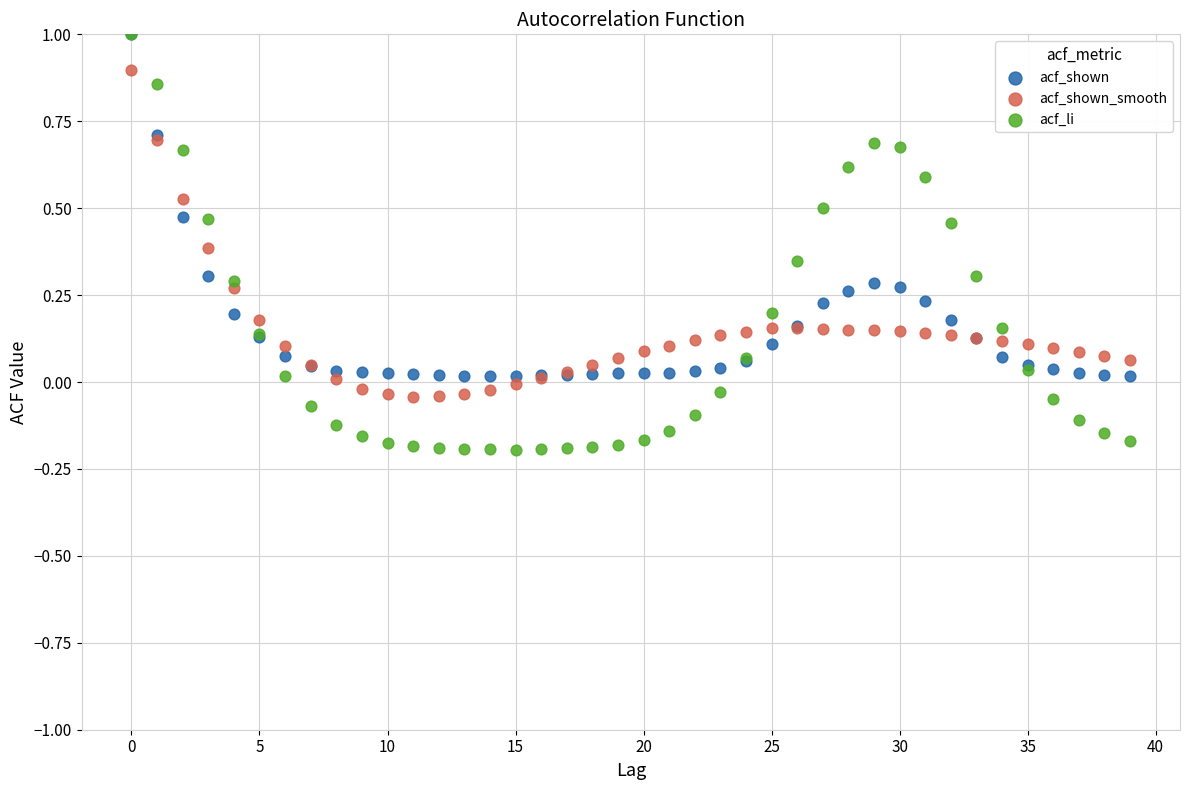

What are all the series names shown in the legend?

acf_shown, acf_shown_smooth, acf_li